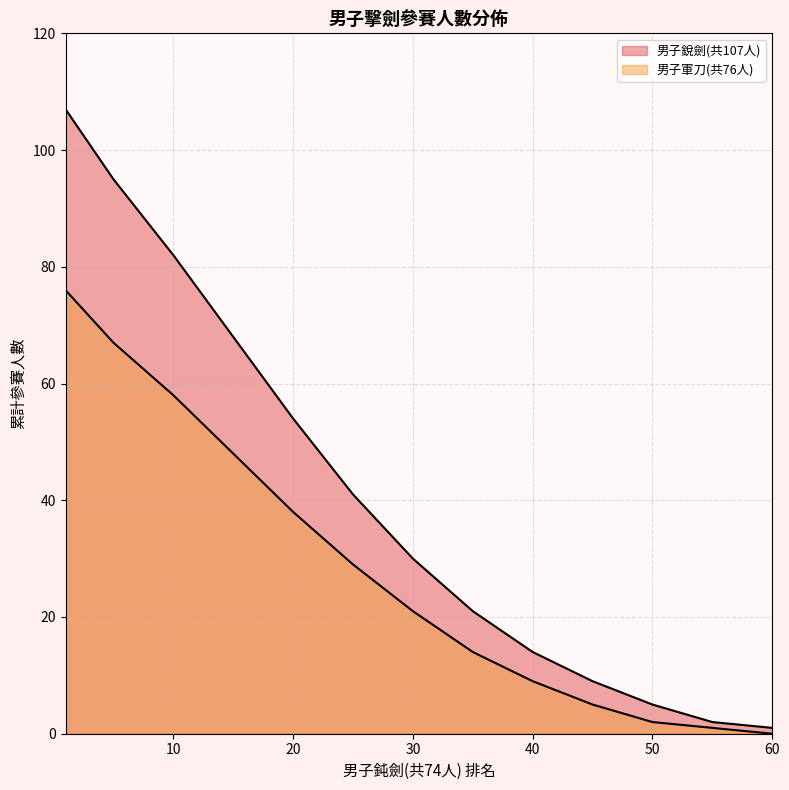

True or false: 男子銳劍(共107人) and 男子軍刀(共76人) intersect in this chart.

False